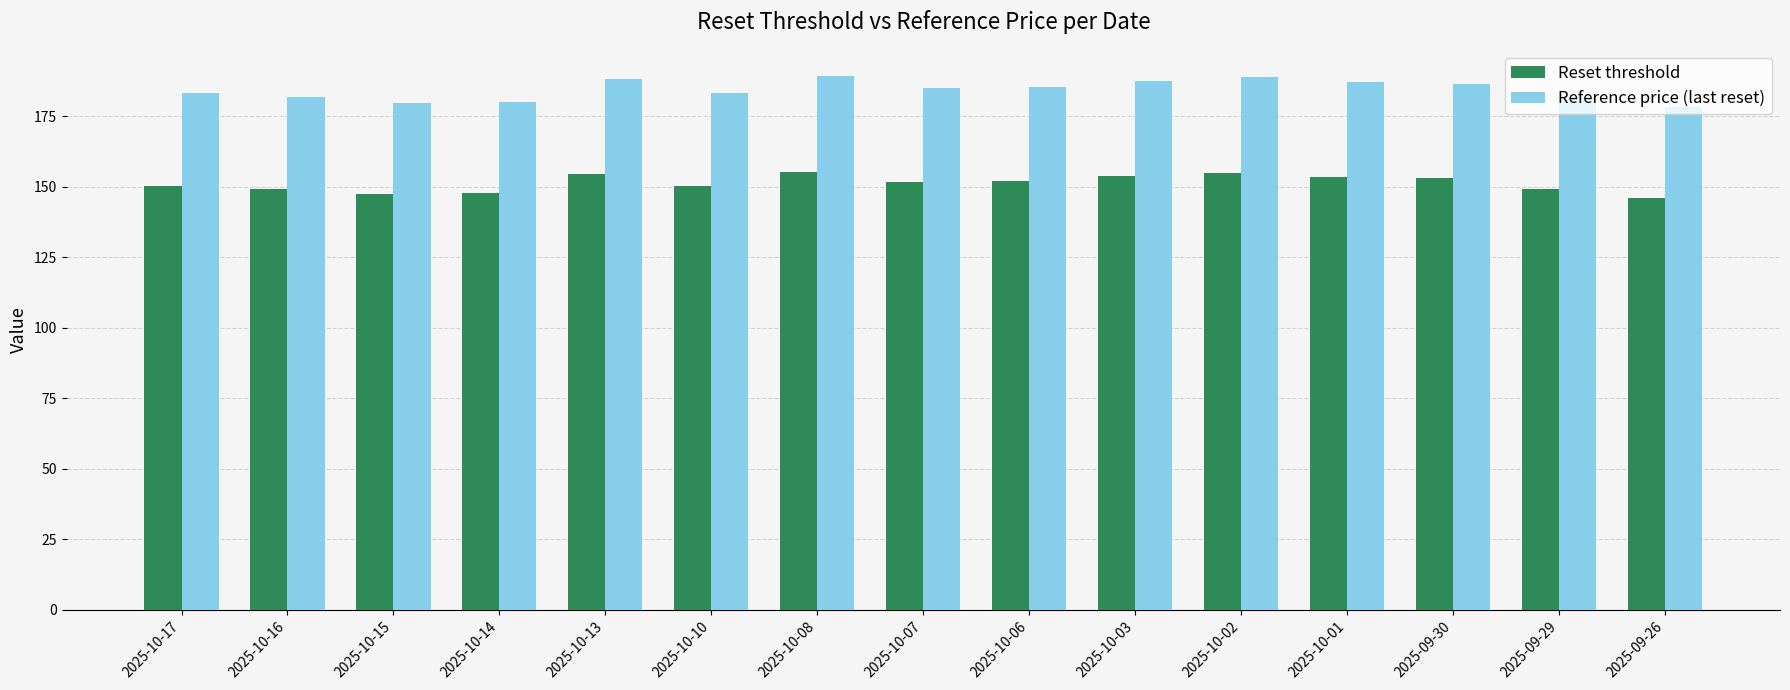

Rank the series at 2025-10-14 from highest to lowest value.

Reference price (last reset), Reset threshold